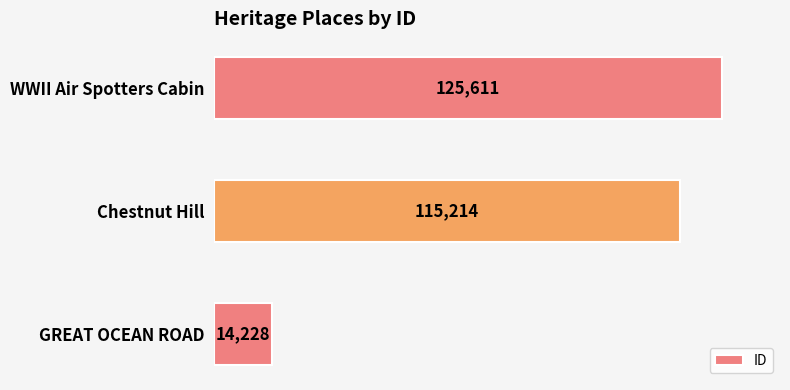

Rank the categories by value from lowest to highest.

GREAT OCEAN ROAD, Chestnut Hill, WWII Air Spotters Cabin